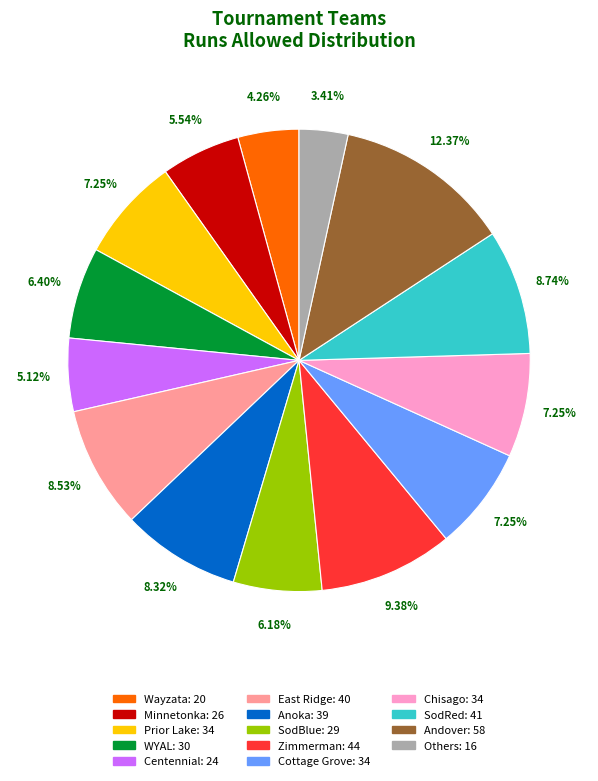

Does any single category account for the majority?

No